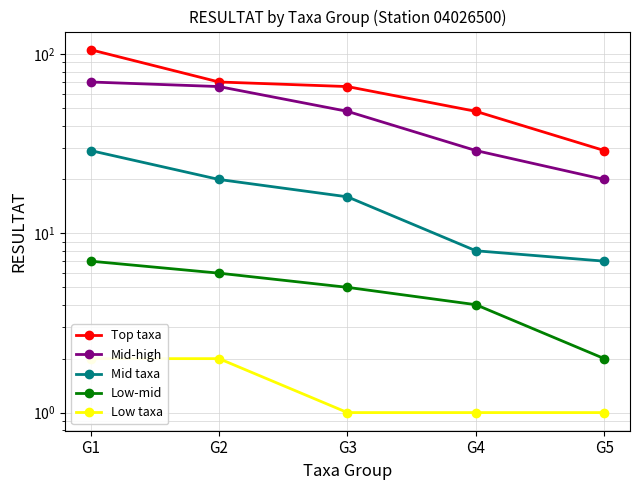

At G2, list the series in order from smallest to largest.

Low taxa, Low-mid, Mid taxa, Mid-high, Top taxa